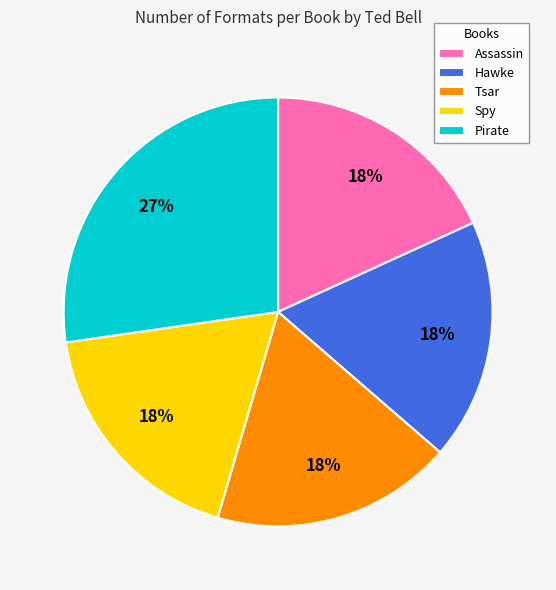

Count the number of slices in the pie.

5